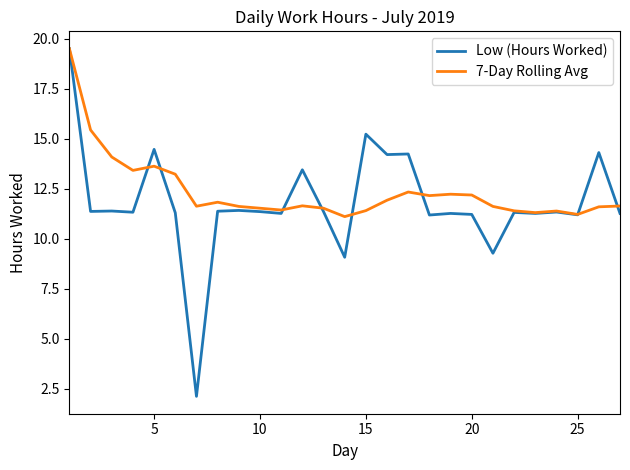

What is the lowest value of the Low (Hours Worked) series?

2.1